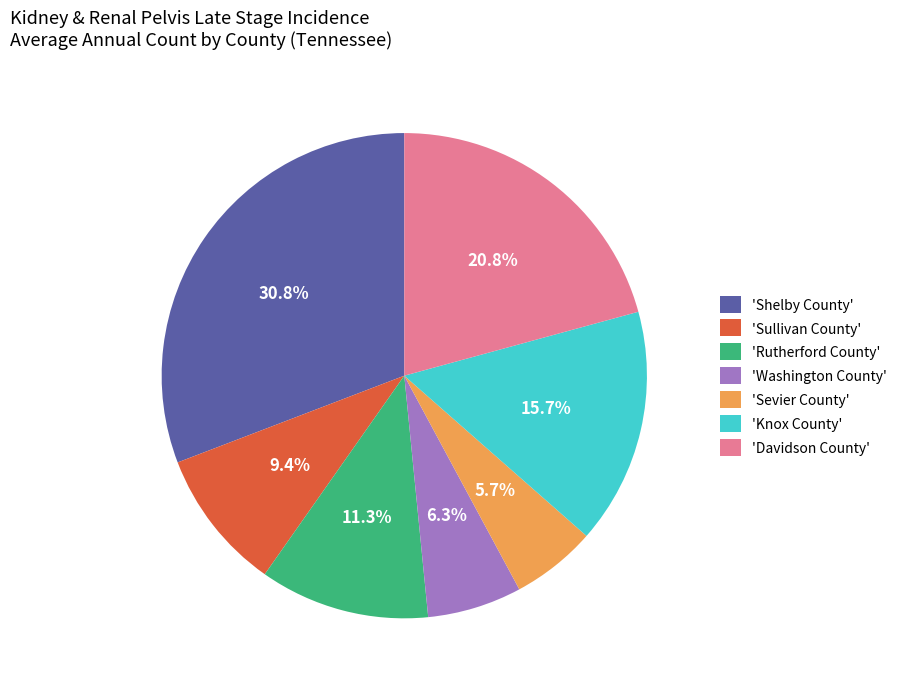

Count the number of slices in the pie.

7